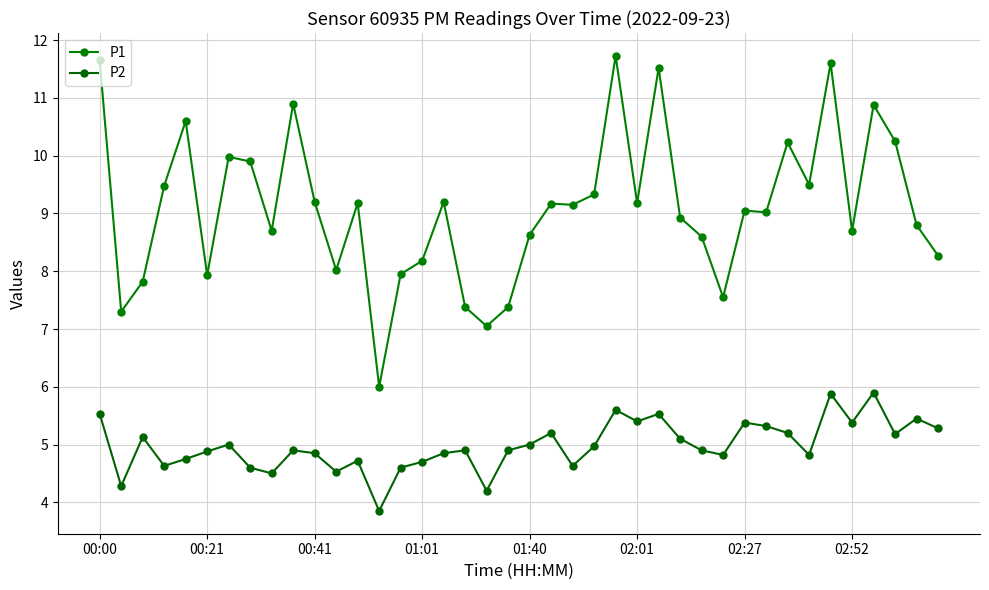

Is this an area chart (filled region under the line)?

No